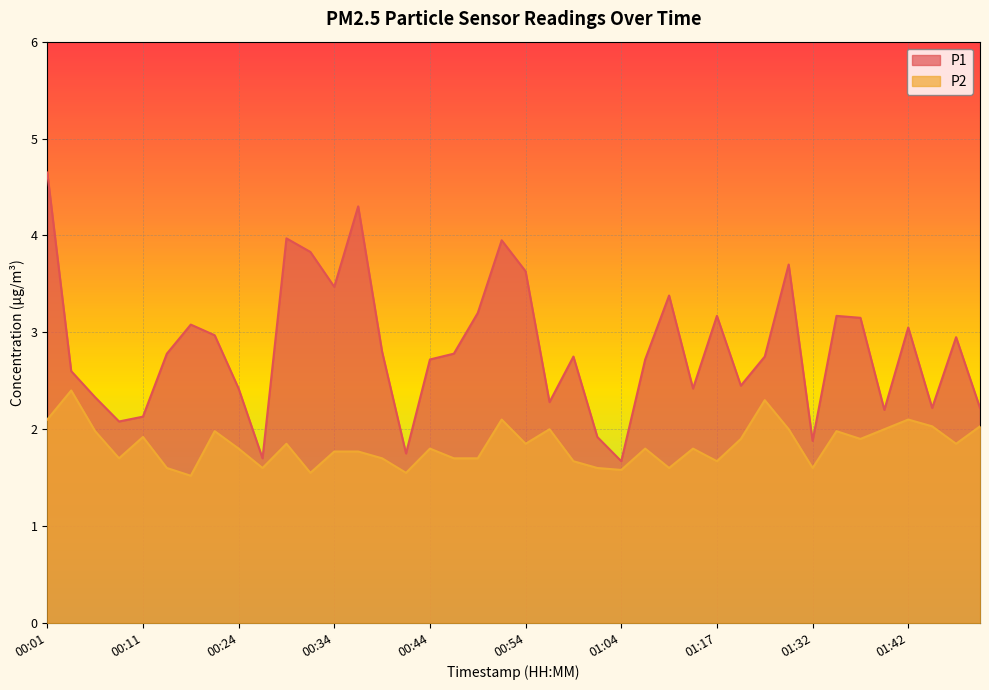

In P1, how many points are lower than both neighbors (excluding endpoints)?

11